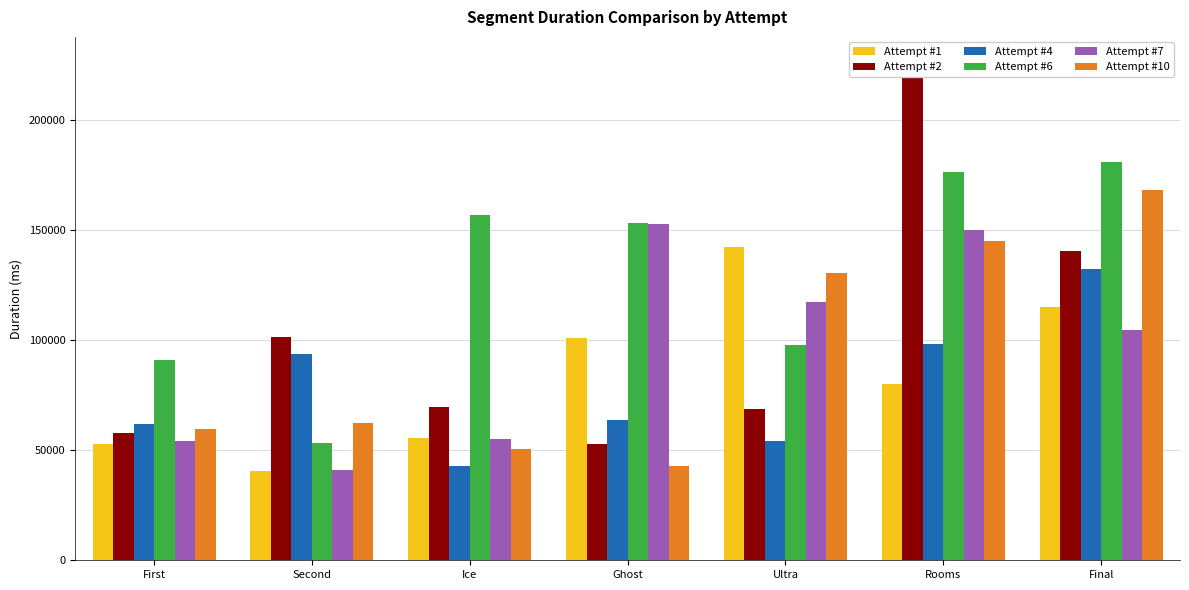

What is the average value of the Attempt #1 series?

83844